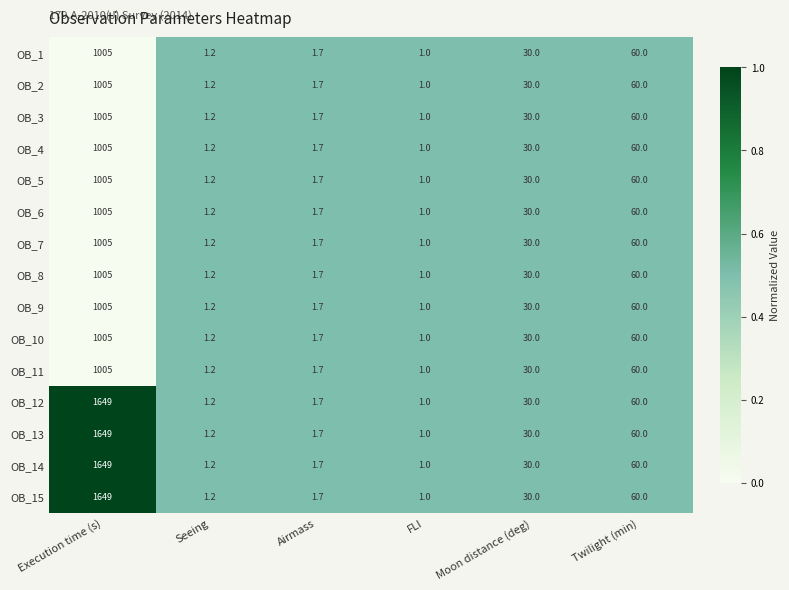

What is the approximate value of OB_12 at Moon distance (deg)?

30.0